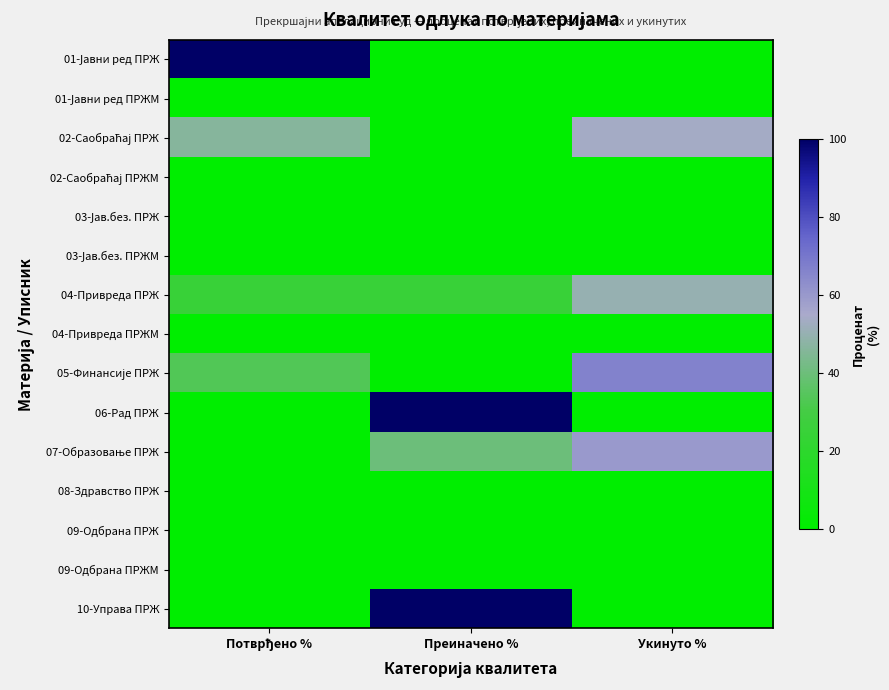

Which has a higher value, Укинуто % or Преиначено %?

Укинуто %